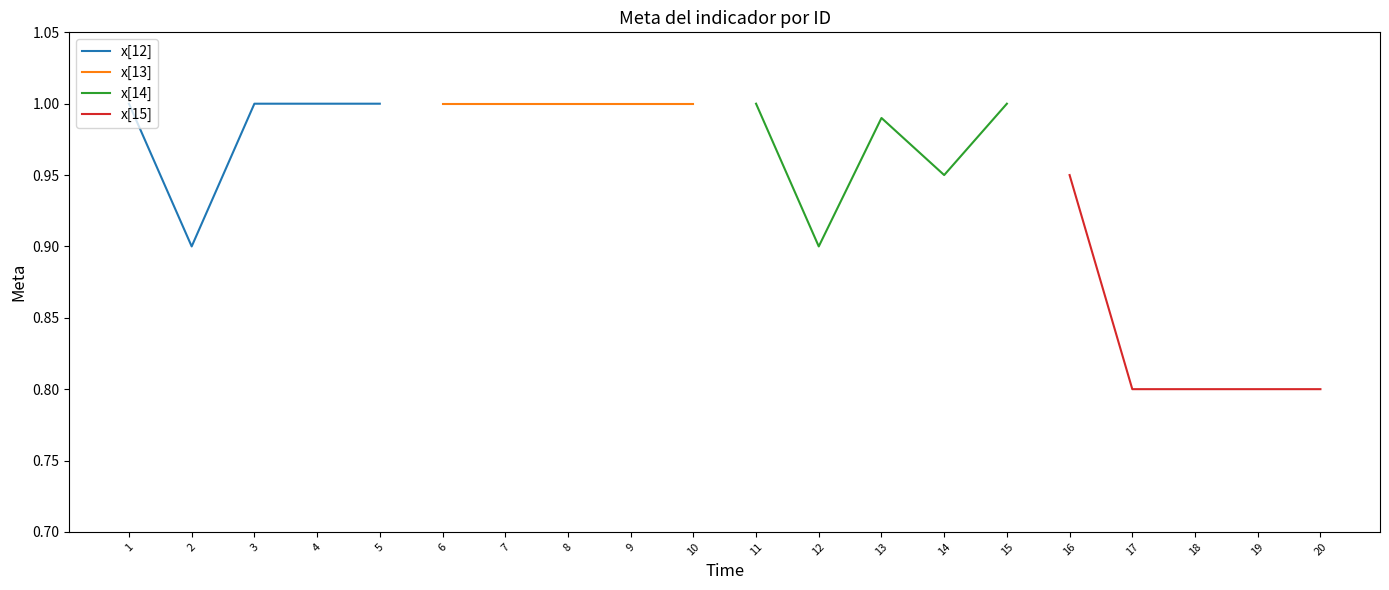

True or false: x[13] and x[12] intersect in this chart.

False